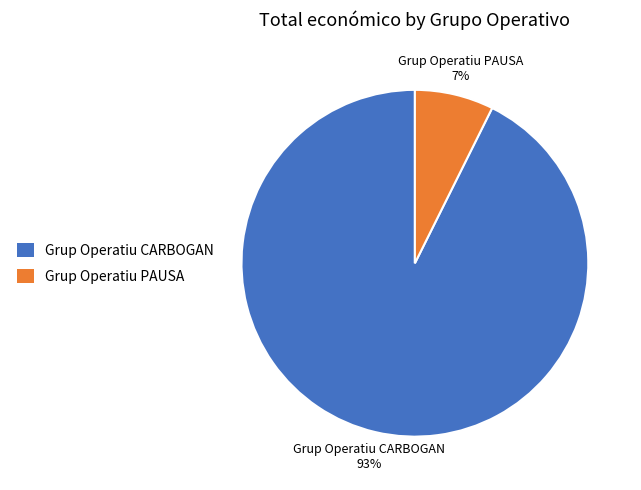

Rank the categories by value from lowest to highest.

Grup Operatiu PAUSA, Grup Operatiu CARBOGAN